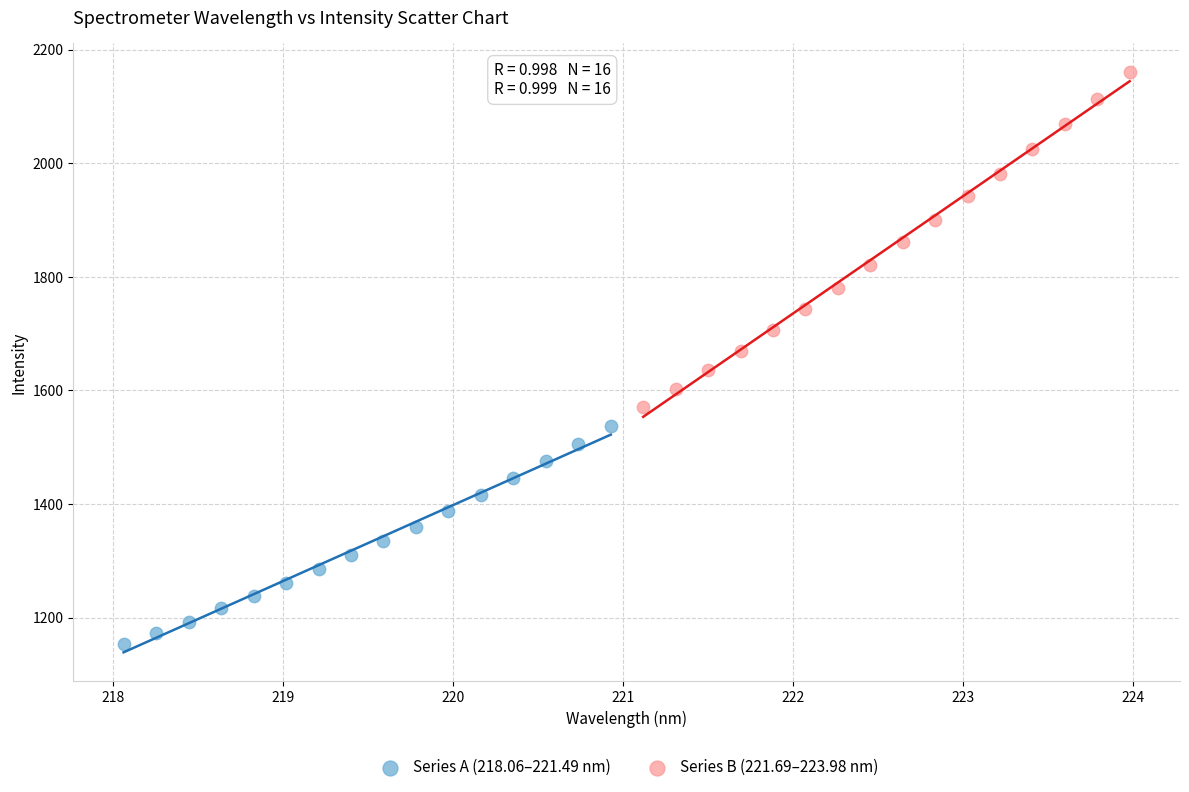

Which series reaches the maximum Y coordinate?

Series B (221.69–223.98 nm)